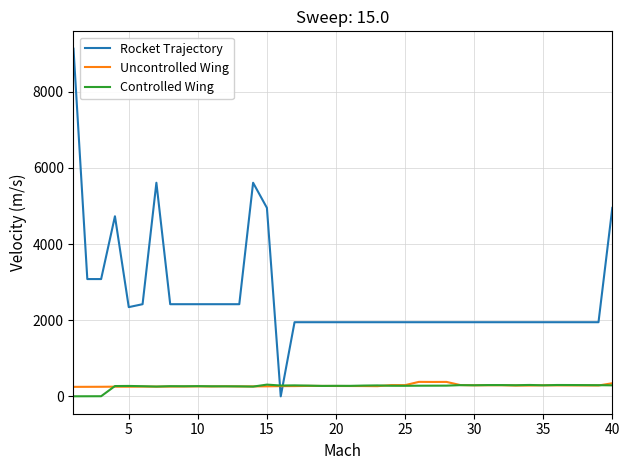

What is the greatest value displayed?

9130